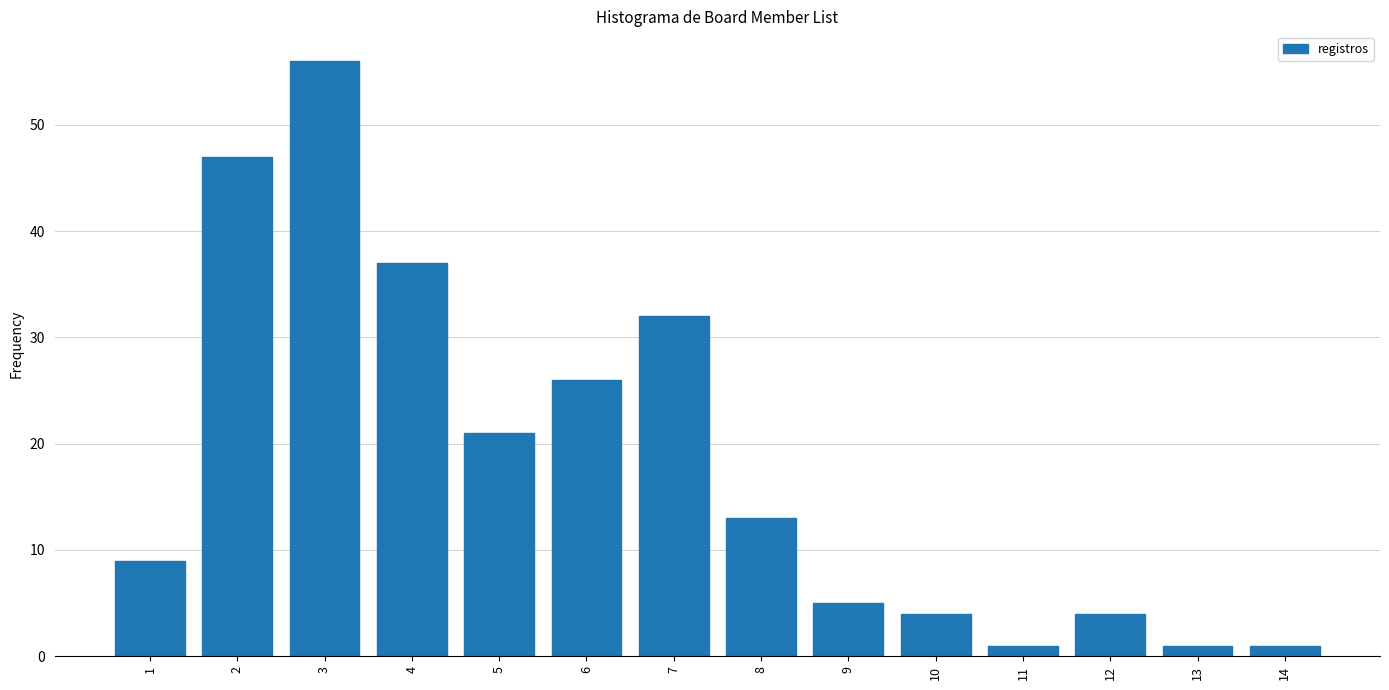

Reading left to right, list all the values displayed in this chart.

1=9	2=47	3=56	4=37	5=21	6=26	7=32	8=13	9=5	10=4	11=1	12=4	13=1	14=1